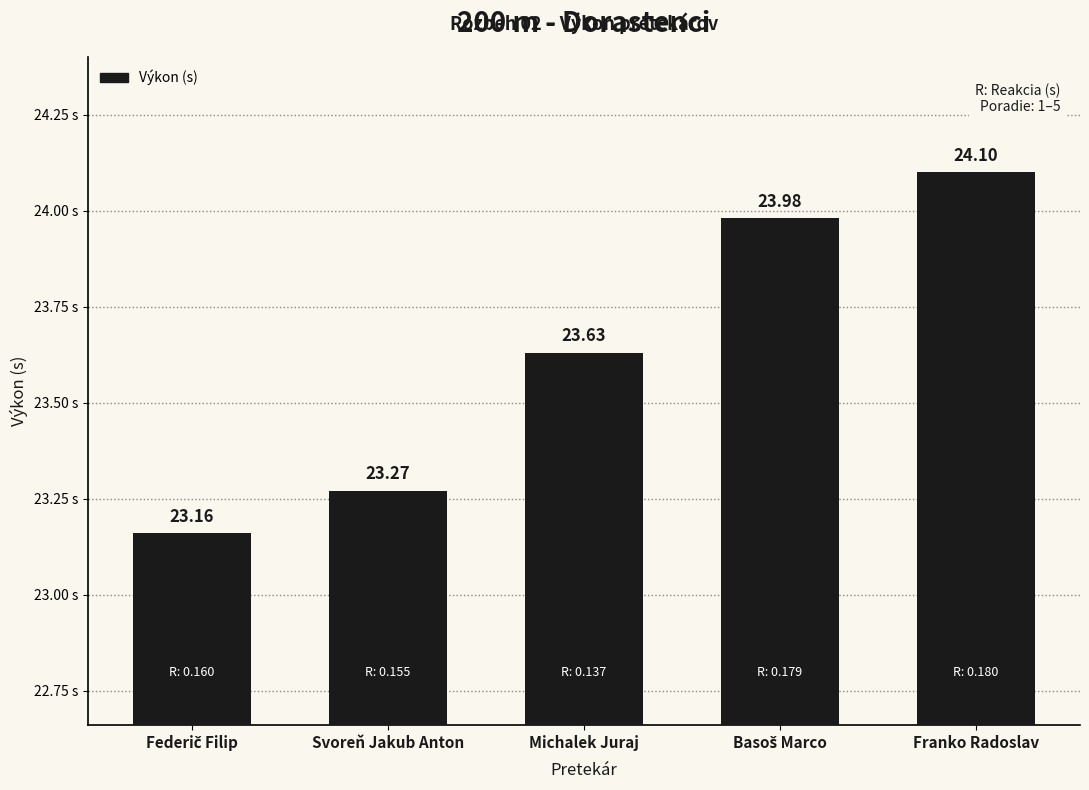

Between Michalek Juraj and Franko Radoslav, which is larger?

Franko Radoslav